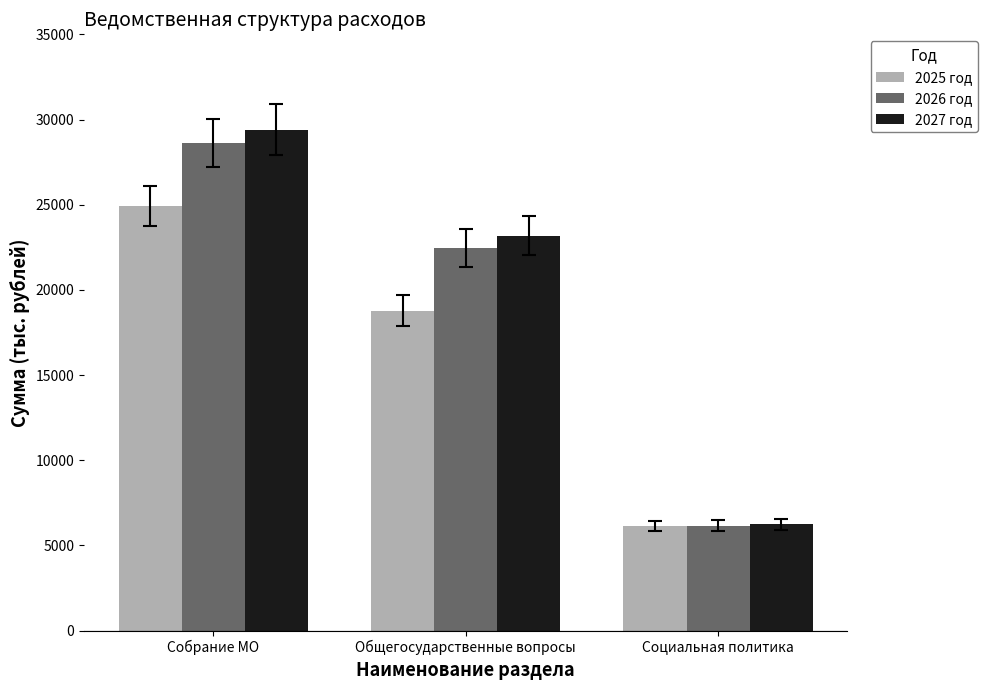

True or false: 2025 год has a value of 18770.3 at Общегосударственные вопросы.

True